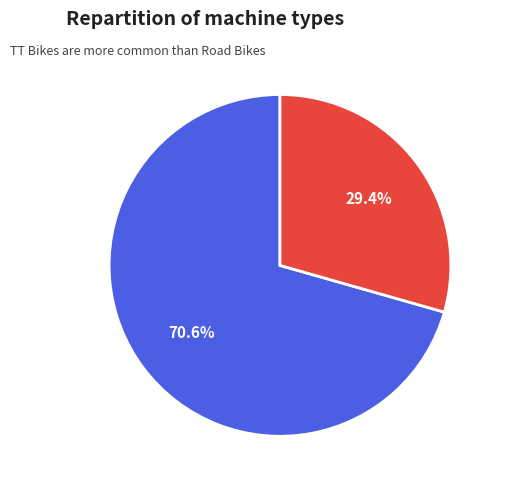

How many slices are in this pie chart?

2